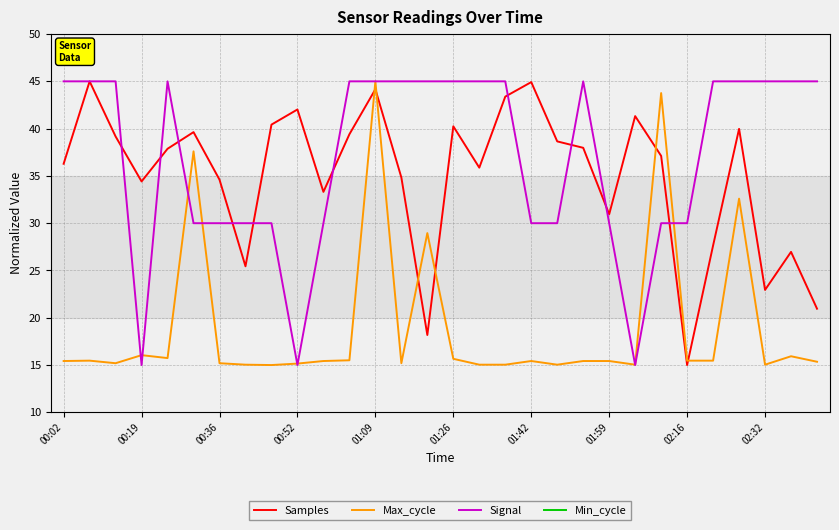

Reading right to left, transcribe all the data shown in this chart.

Samples: 21.0	27.0	22.9	40.0	27.6	15.0	37.1	41.3	30.9	38.0	38.7	44.9	43.4	35.9	40.2	18.2	34.8	44.2	39.4	33.3	42.0	40.4	25.4	34.6	39.6	37.9	34.4	39.2	45.0	36.3
Max_cycle: 15.3	15.9	15.0	32.6	15.5	15.5	43.8	15.0	15.4	15.4	15.0	15.4	15.0	15.0	15.7	29.0	15.2	45.0	15.5	15.4	15.2	15.0	15.0	15.2	37.6	15.7	16.0	15.2	15.5	15.4
Signal: 45.0	45.0	45.0	45.0	45.0	30.0	30.0	15.0	30.0	45.0	30.0	30.0	45.0	45.0	45.0	45.0	45.0	45.0	45.0	30.0	15.0	30.0	30.0	30.0	30.0	45.0	15.0	45.0	45.0	45.0
Min_cycle: 0.0	0.0	0.0	0.0	0.0	0.0	0.0	0.0	0.0	0.0	0.0	0.0	0.0	0.0	0.0	0.0	0.0	0.0	0.0	0.0	0.0	0.0	0.0	0.0	0.0	0.0	0.0	0.0	0.0	0.0